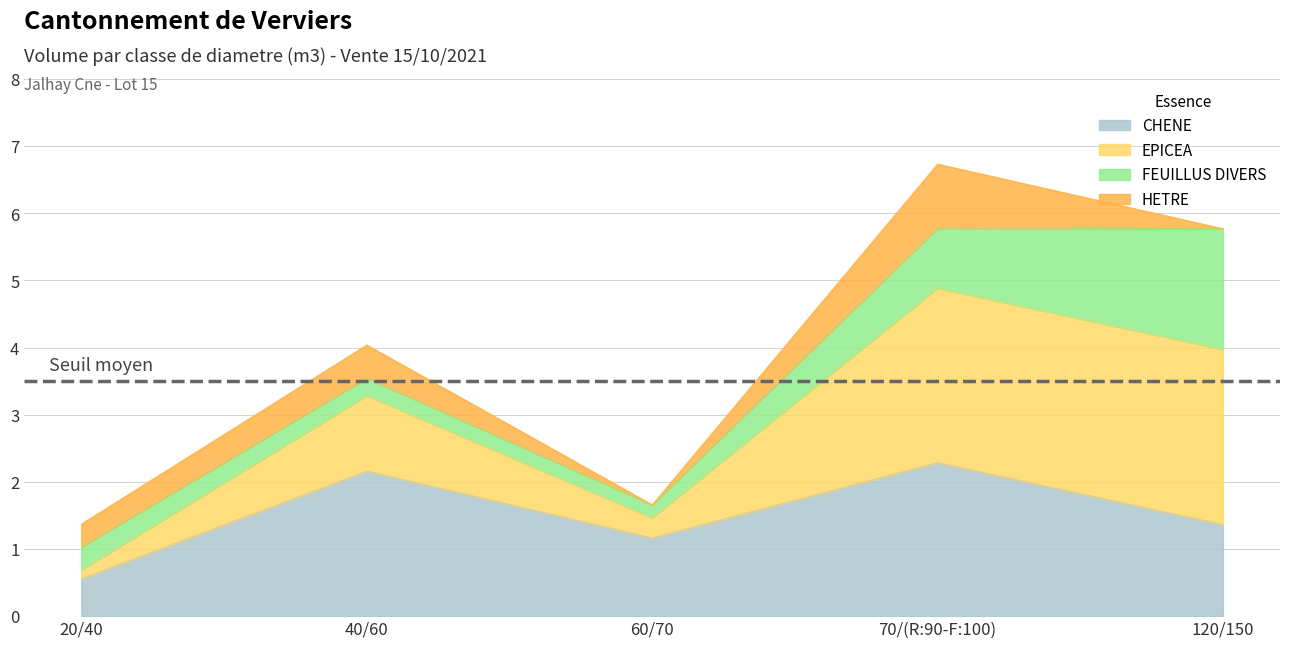

Is it true that CHENE equals 0.6 at 20/40?

True